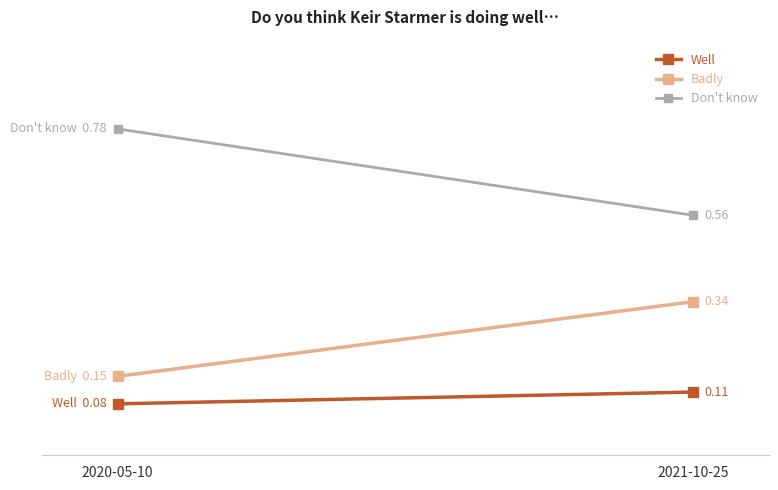

How many lines are shown in the chart?

3